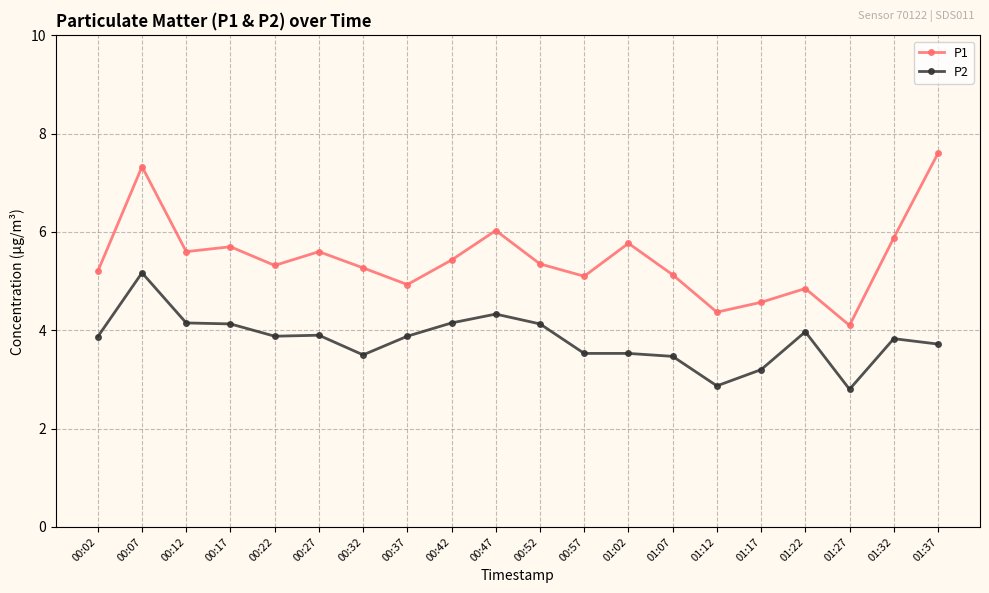

List the series in order of their overall mean, lowest first.

P2, P1